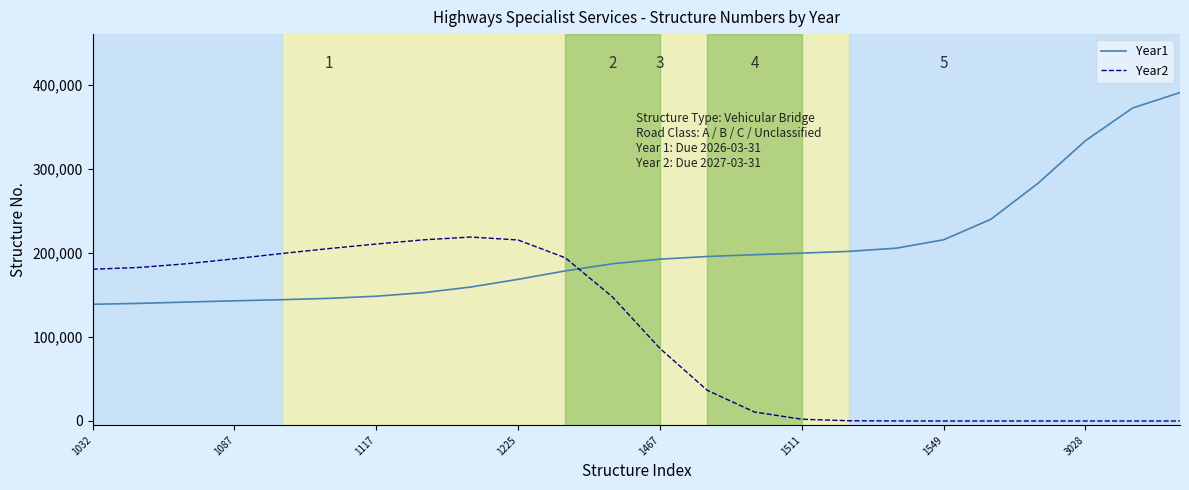

What is the maximum value shown in the chart?

390493.5